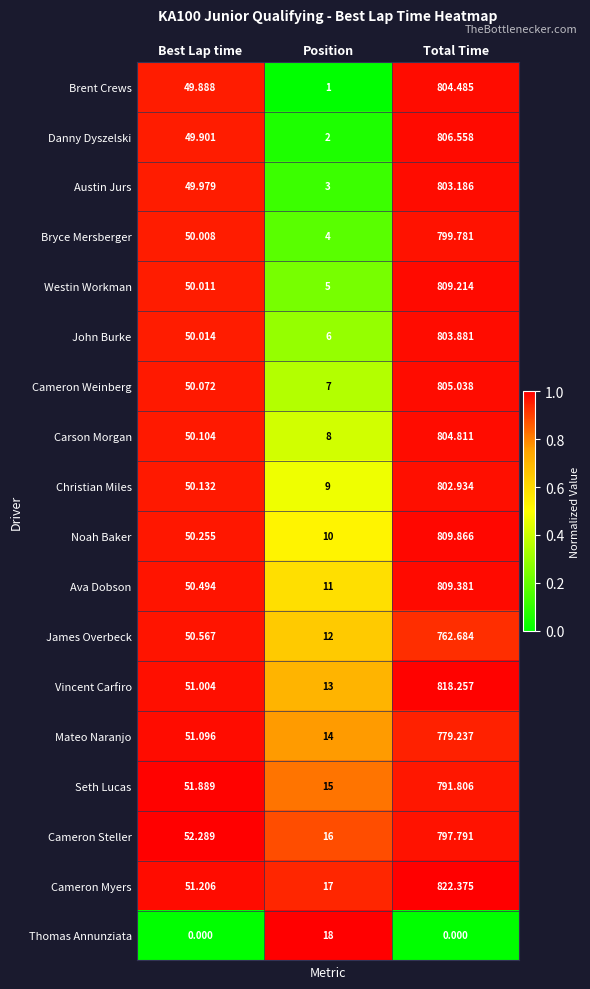

At which label does Vincent Carfiro first exceed 51?

Best Lap time